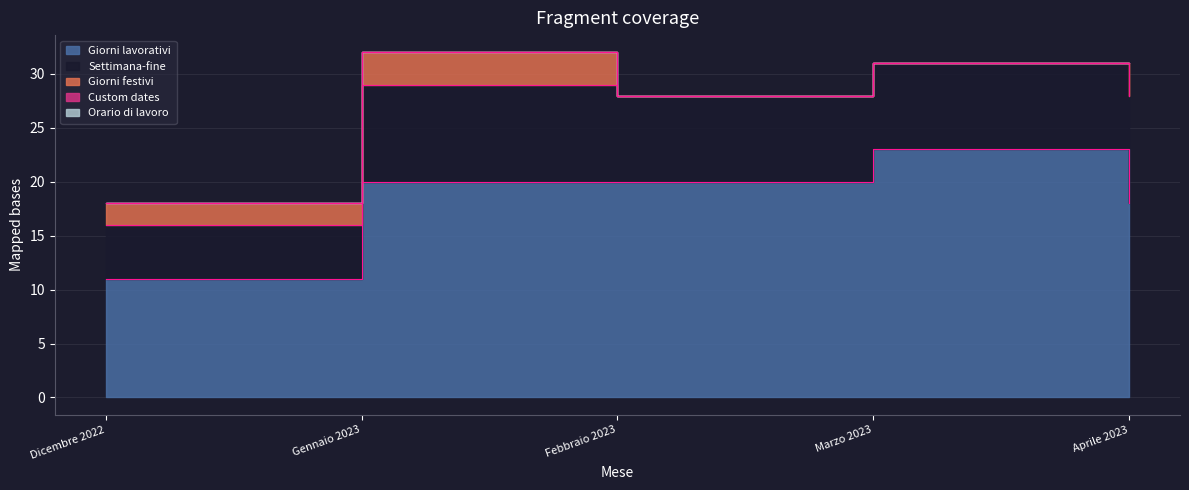

Count the Giorni lavorativi values in the range 18 to 20.

3